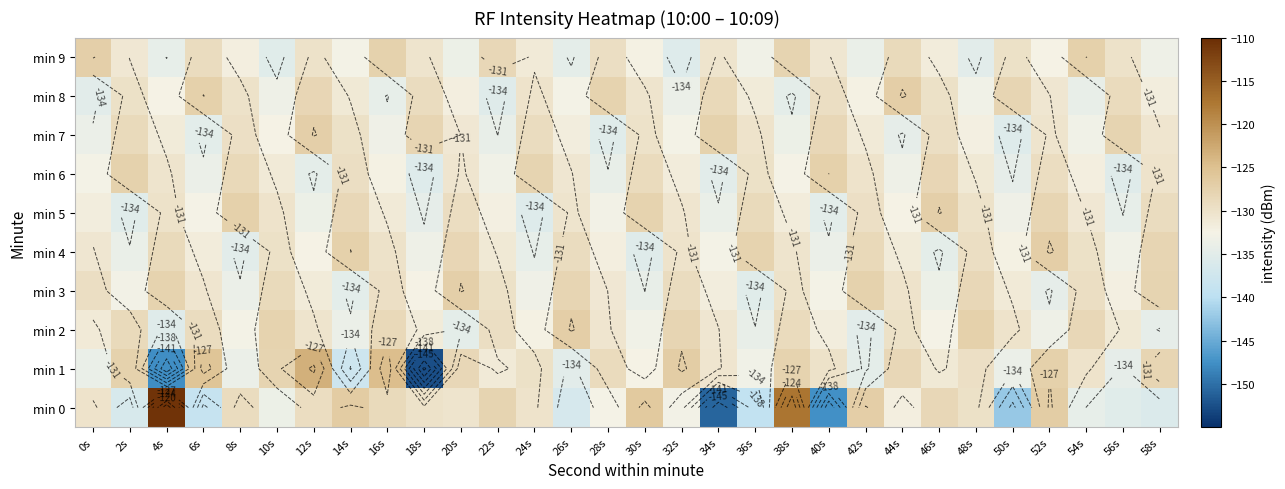

Is it true that min 1 equals -129.8 at 24s?

True